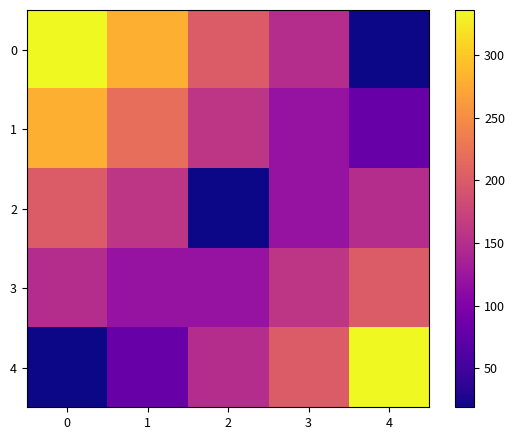

Rank the series at 0 from lowest to highest value.

4, 3, 2, 1, 0